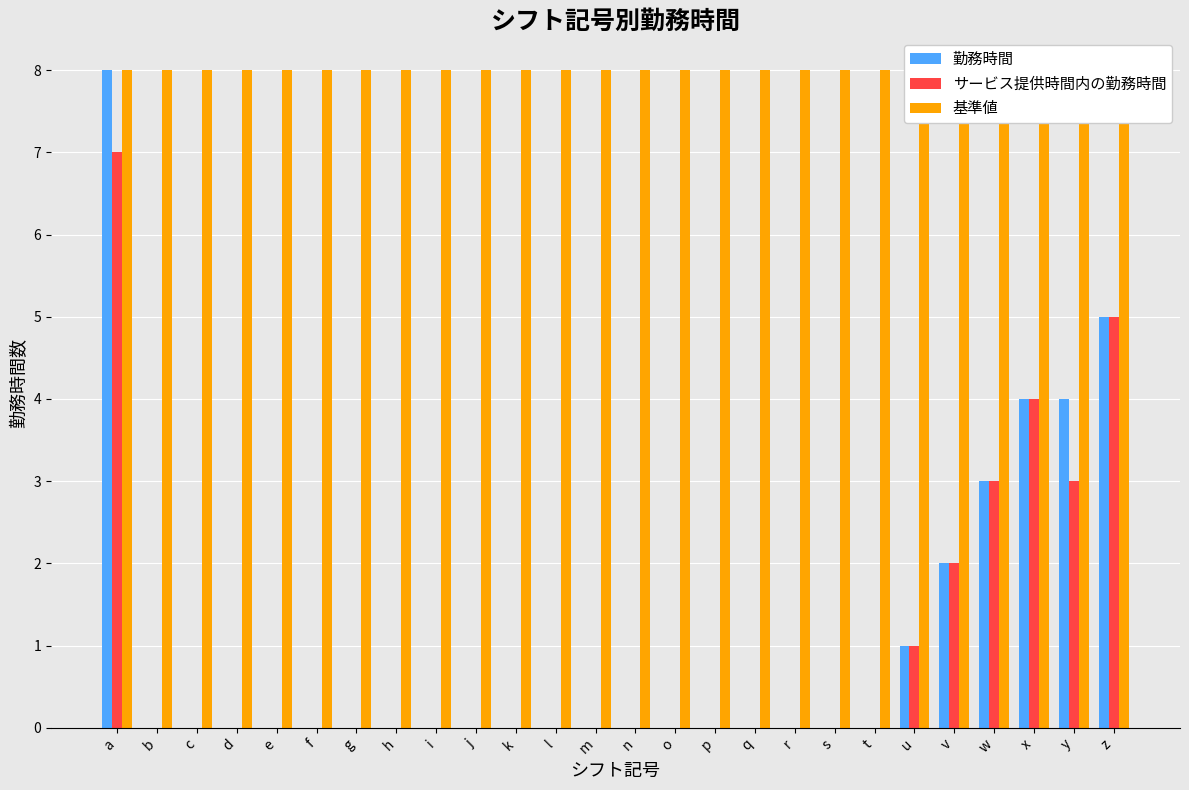

How many 勤務時間 values are between 0 and 1?

20